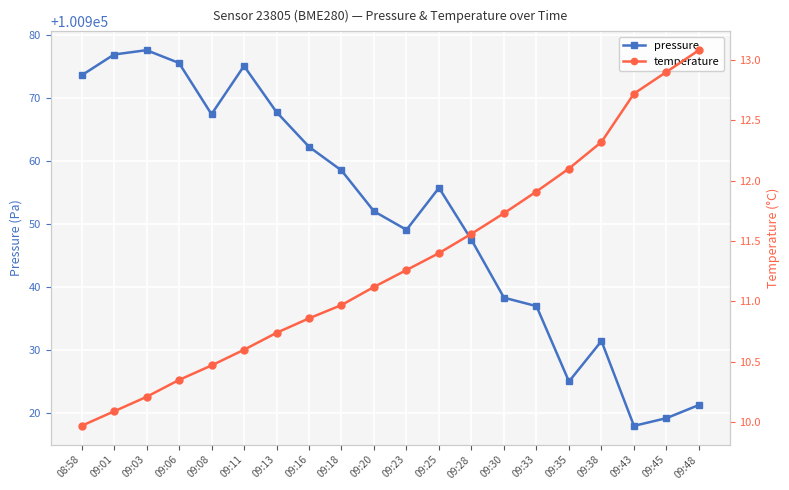

What is the greatest value displayed?

100977.5